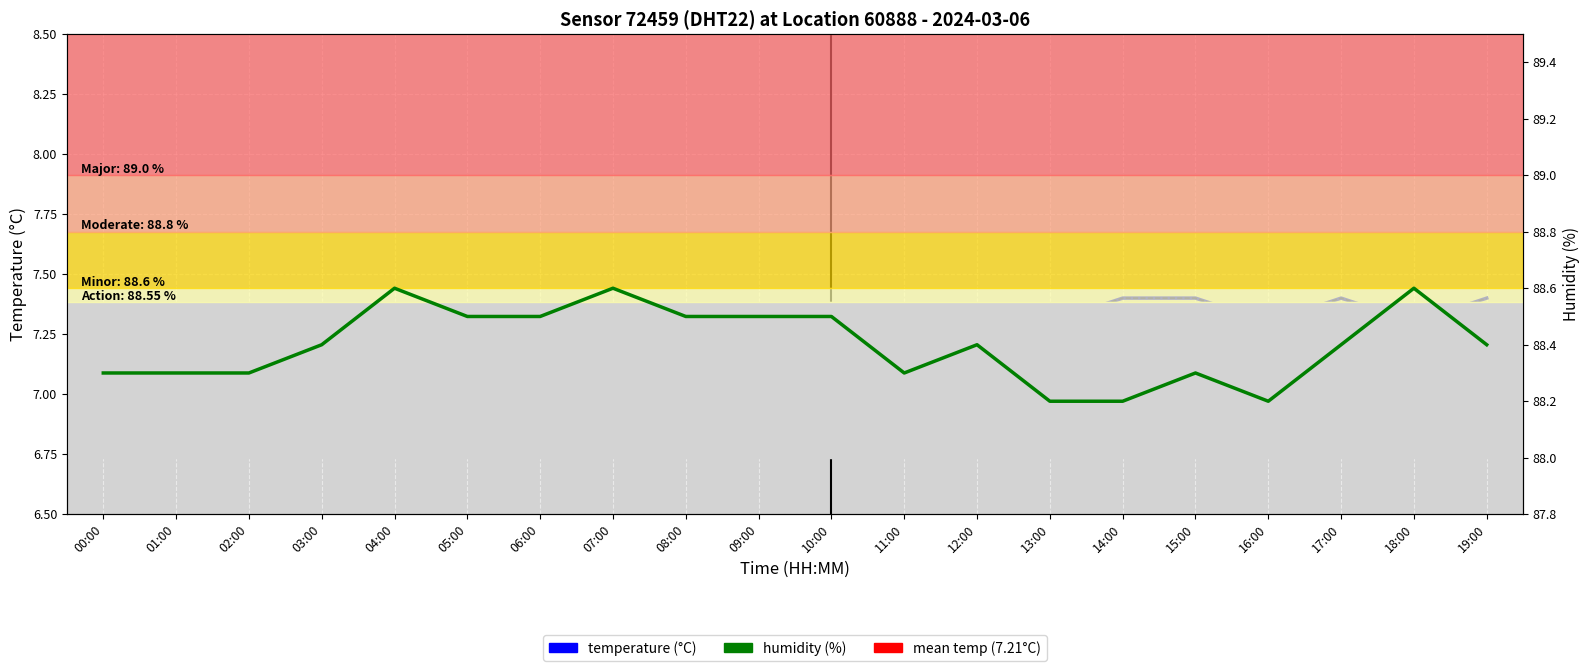

True or false: temperature has more than 1 points higher than both neighbors.

False